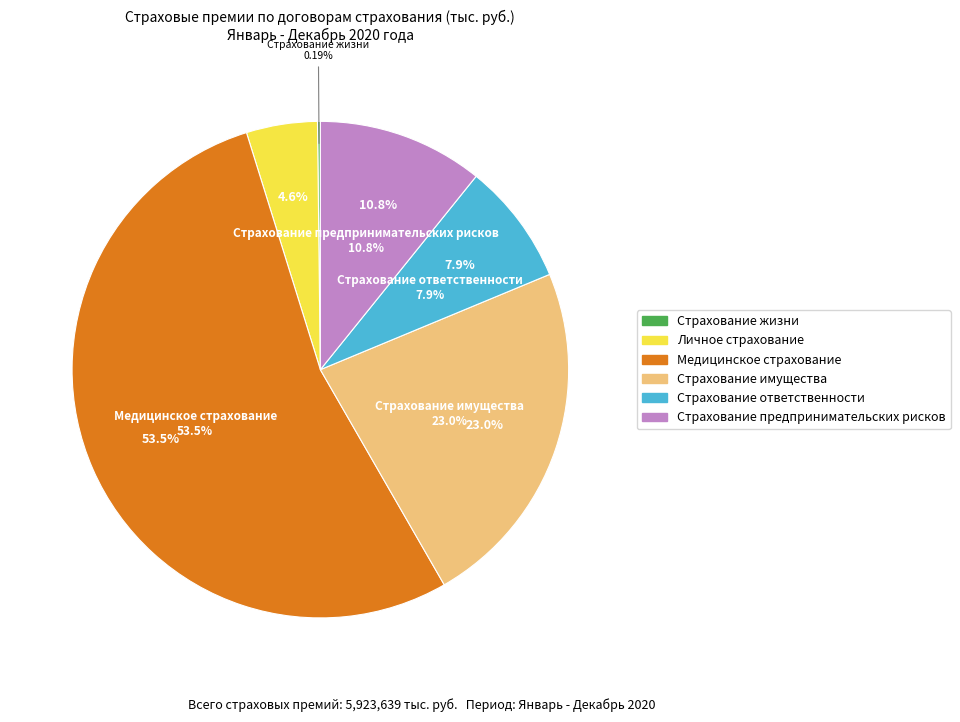

Rank the categories by value from lowest to highest.

Страхование жизни, Личное страхование, Страхование ответственности, Страхование предпринимательских рисков, Страхование имущества, Медицинское страхование